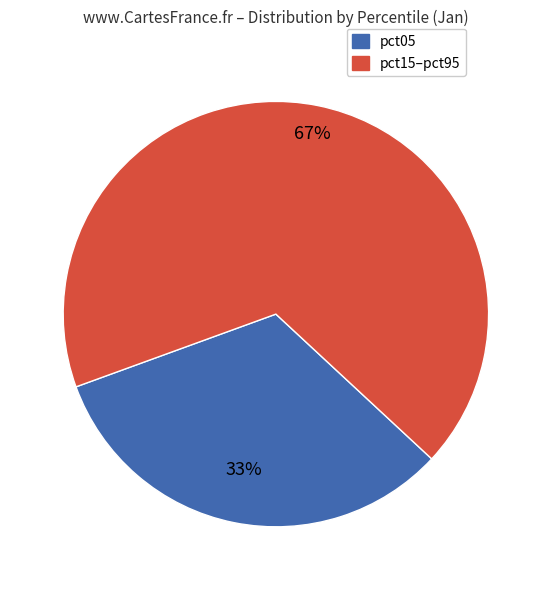

To the nearest percent, what is the average slice percentage?

50%